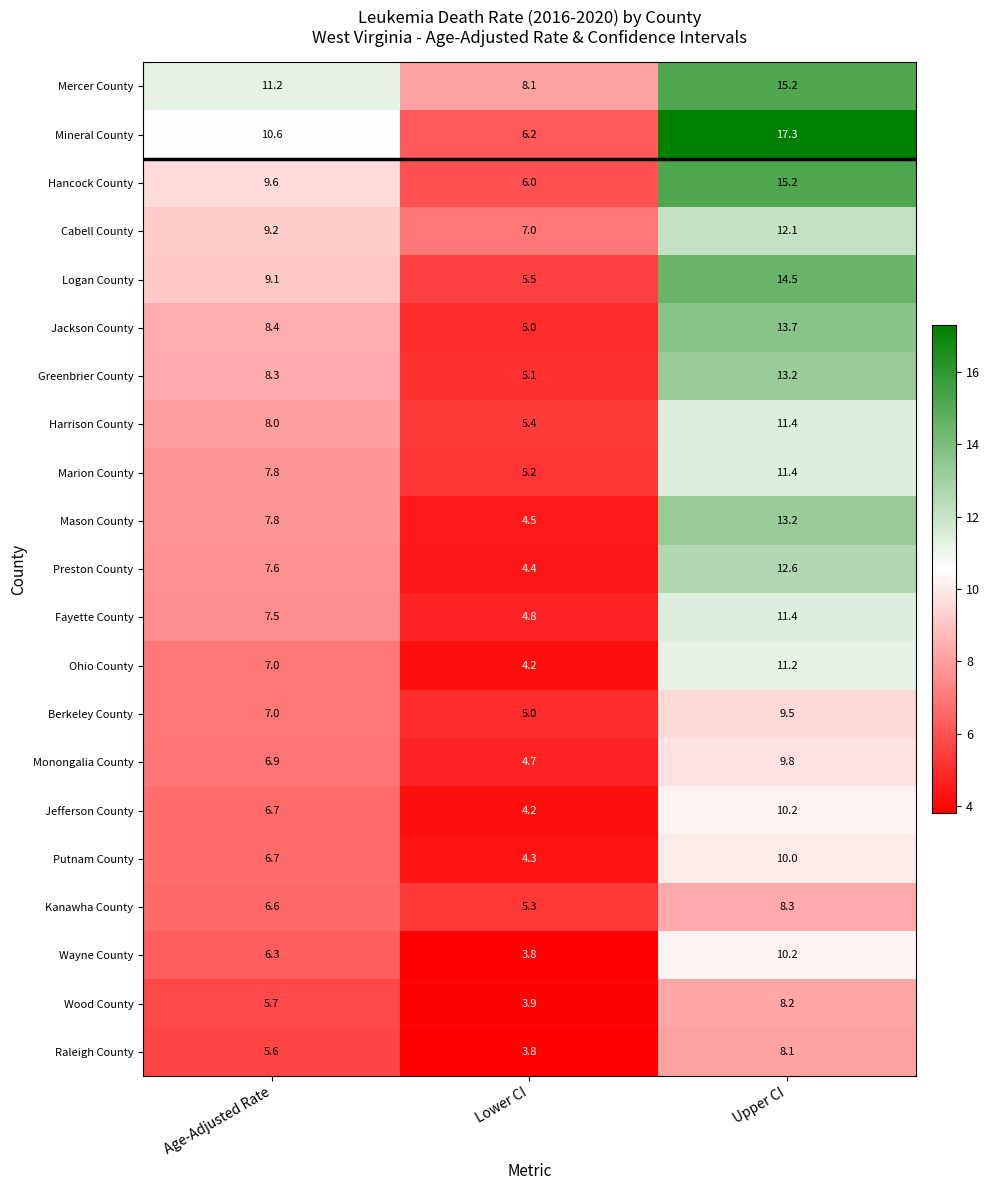

The Cabell County series shows 2.6 at Upper CI. True or false?

False